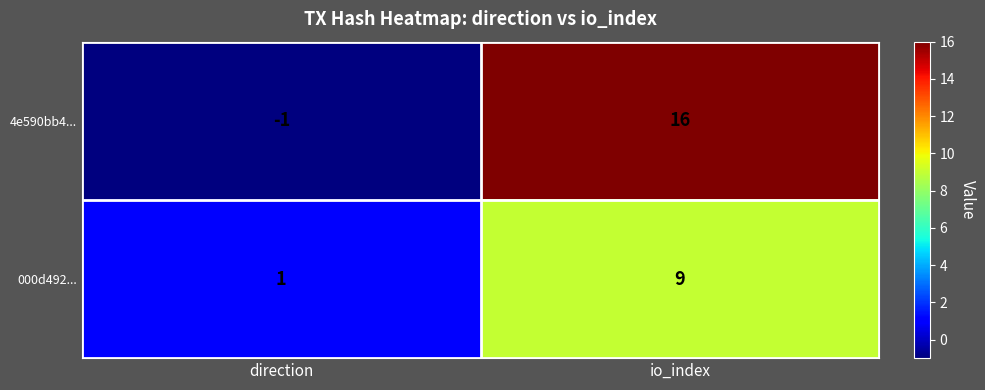

What is the greatest value displayed?

16